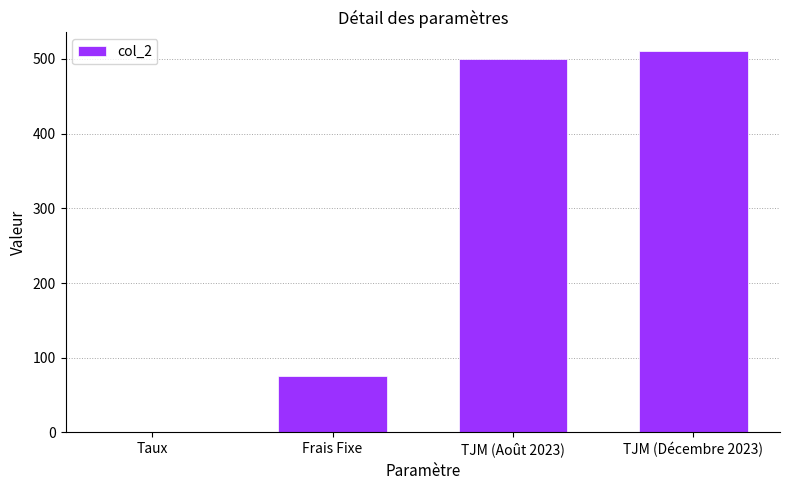

How many distinct data groups are displayed?

1